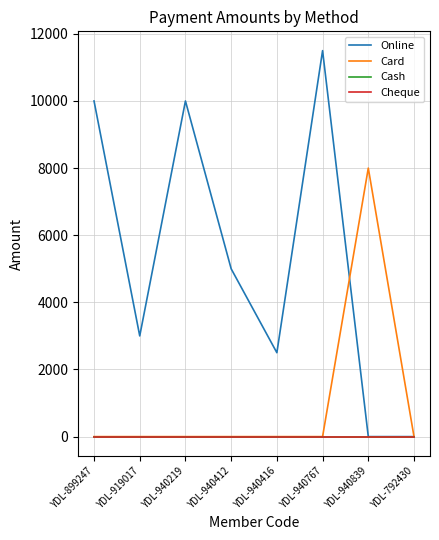

True or false: Cheque and Card intersect in this chart.

False